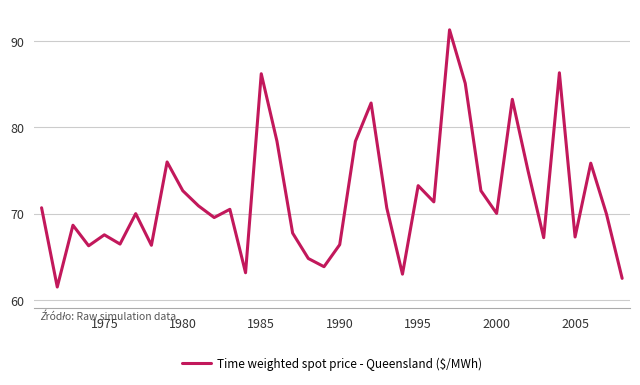

True or false: there are more than 0 points higher than both neighbors.

True